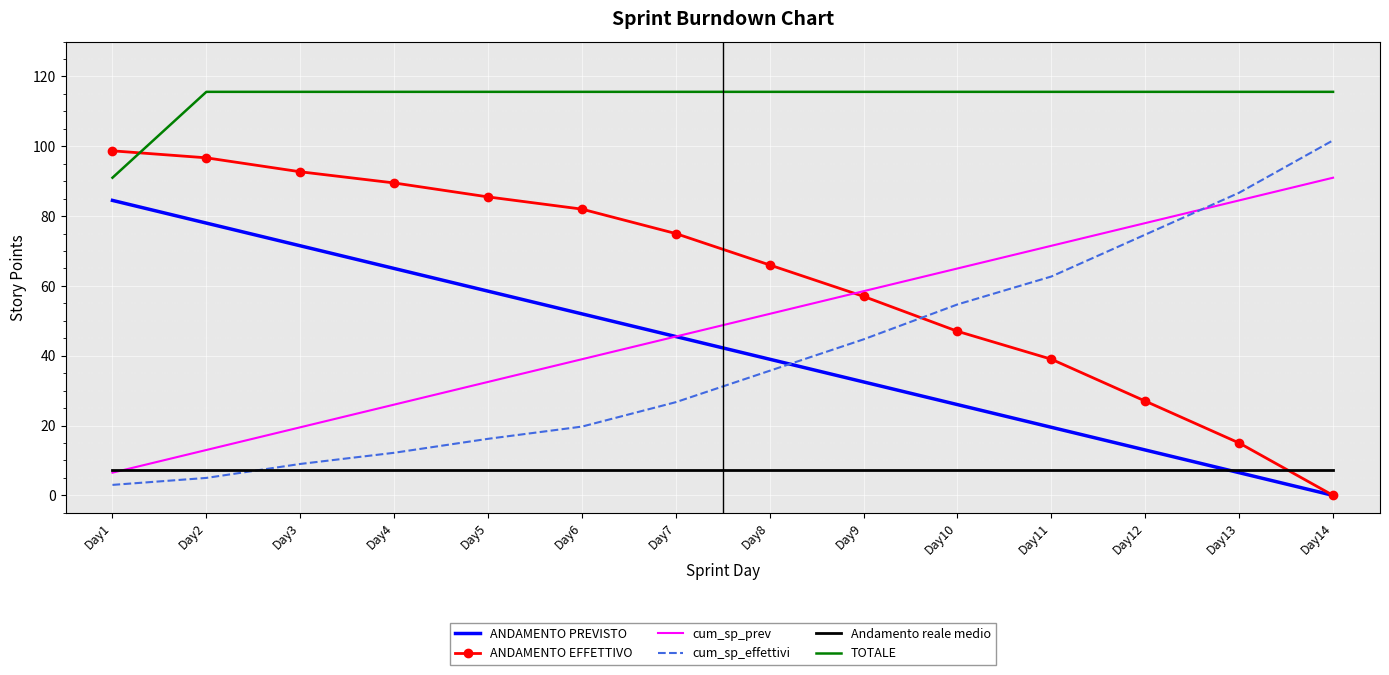

What is the average value of the TOTALE series?

113.8